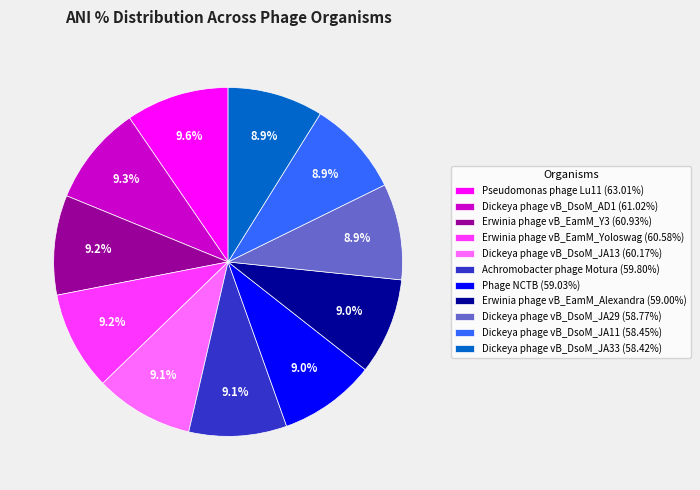

What percentage do Erwinia phage vB_EamM_Y3 and Pseudomonas phage Lu11 together represent?

18.8%